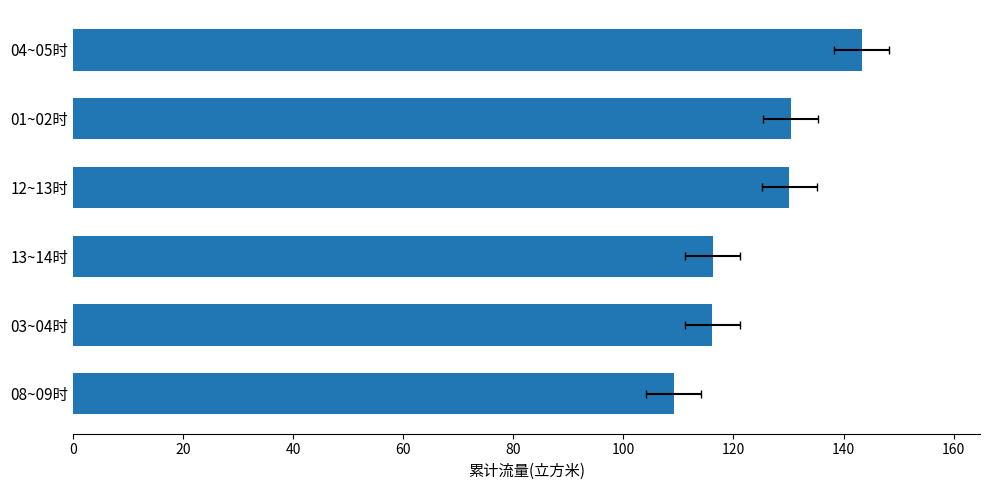

How many data points does each series have?

6